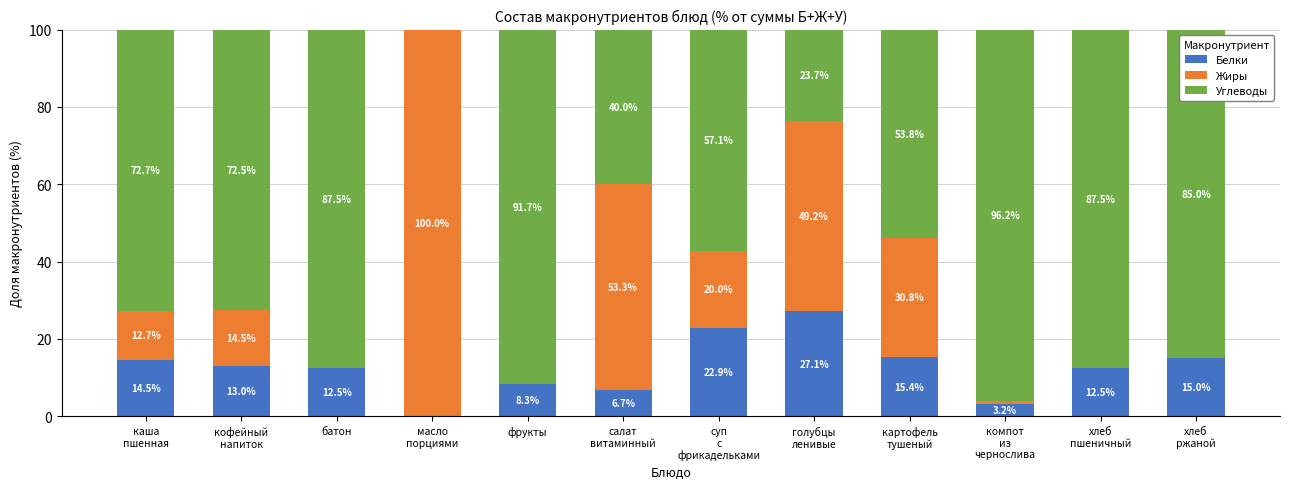

What is the total value across all series at батон?

100.0